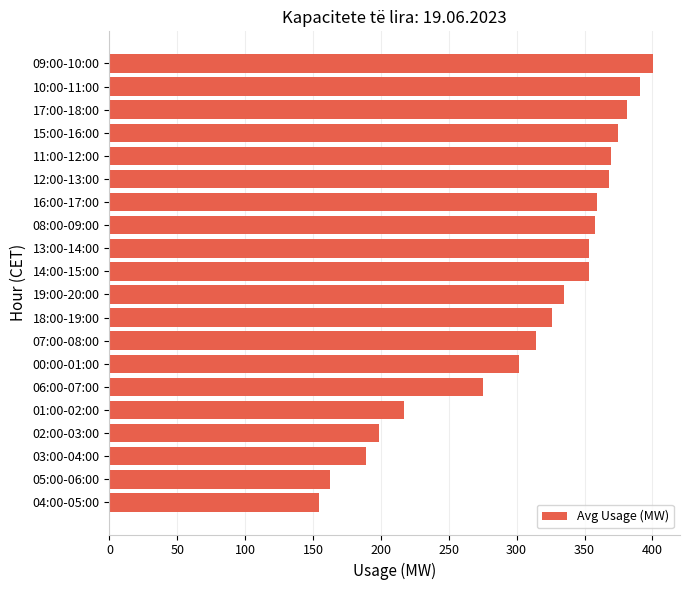

Approximately how many times larger is the value at 07:00-08:00 compared to 12:00-13:00?

0.9